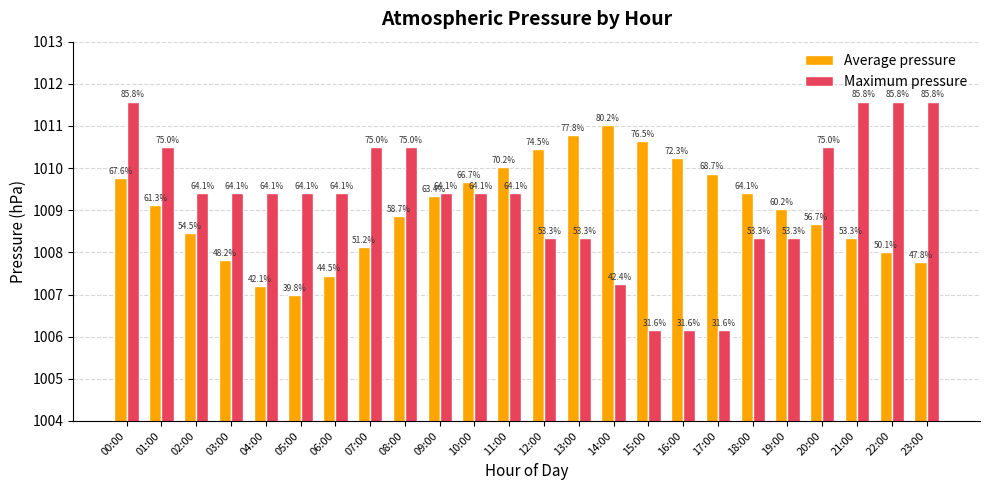

Reading left to right, list all the values displayed in this chart.

Average pressure: 1009.8	1009.1	1008.5	1007.8	1007.2	1007.0	1007.5	1008.1	1008.9	1009.3	1009.7	1010.0	1010.5	1010.8	1011.0	1010.6	1010.2	1009.9	1009.4	1009.0	1008.7	1008.3	1008.0	1007.8
Maximum pressure: 1011.6	1010.5	1009.4	1009.4	1009.4	1009.4	1009.4	1010.5	1010.5	1009.4	1009.4	1009.4	1008.3	1008.3	1007.2	1006.2	1006.2	1006.2	1008.3	1008.3	1010.5	1011.6	1011.6	1011.6